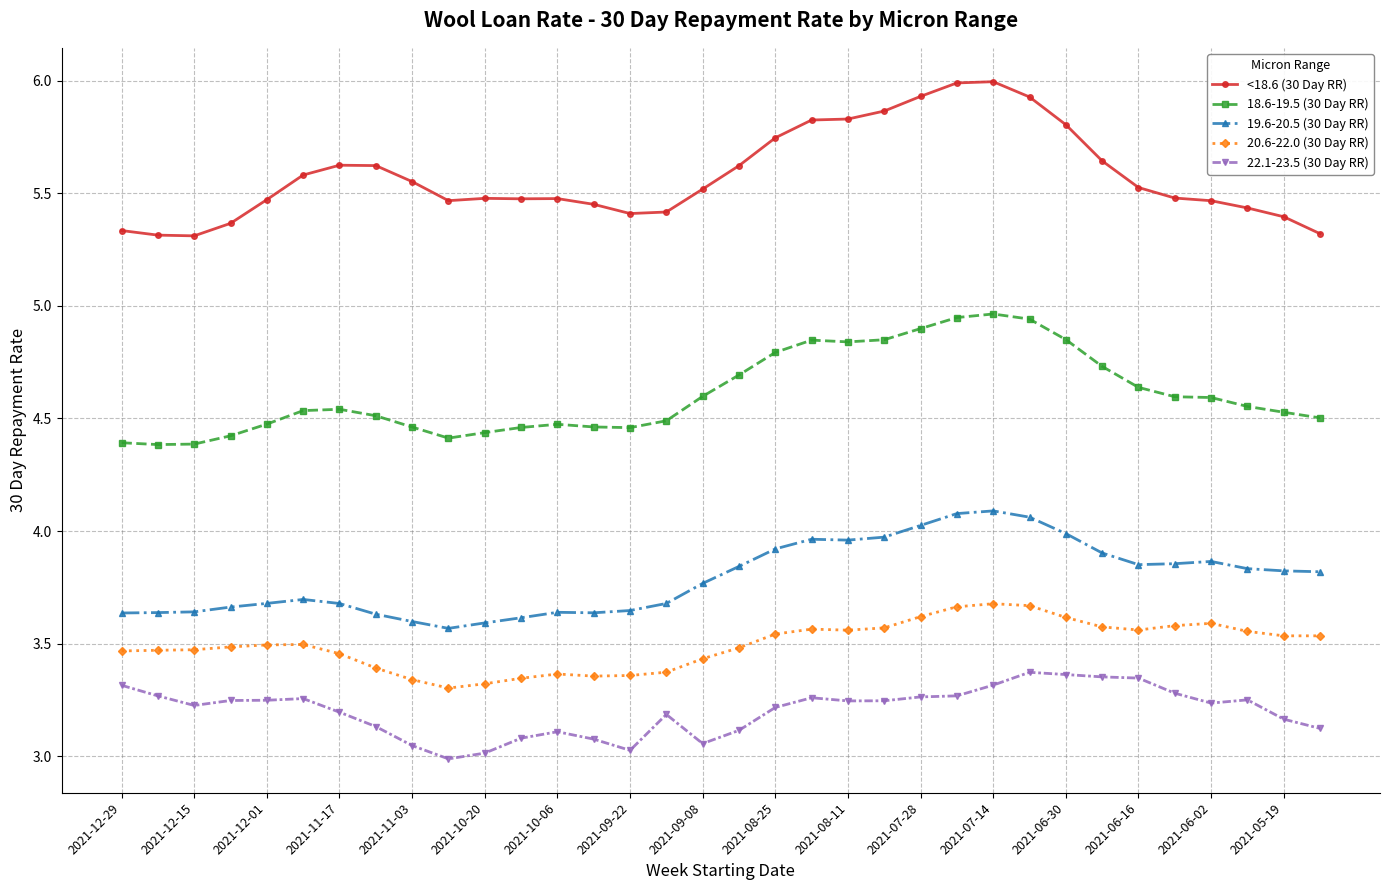

Which series has the largest range (max minus min)?

<18.6 (30 Day RR)